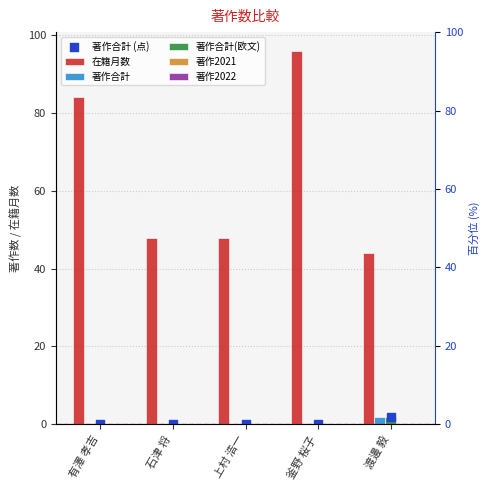

Which series contains the highest Y value?

在籍月数